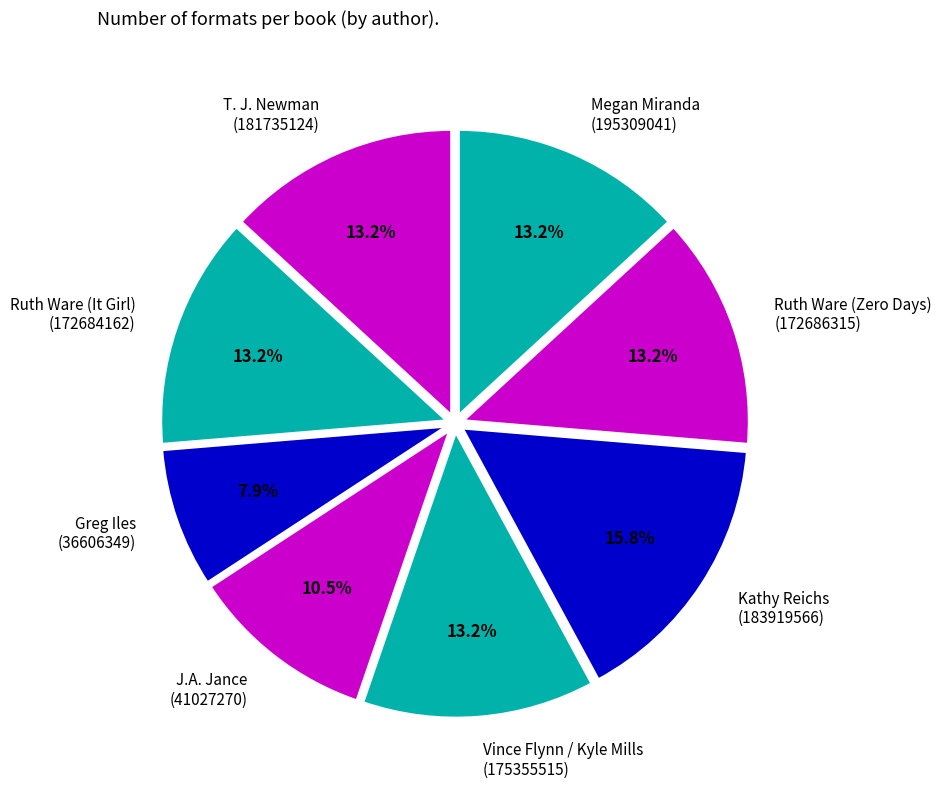

What percentage do J.A. Jance and Megan Miranda together represent?

23.7%